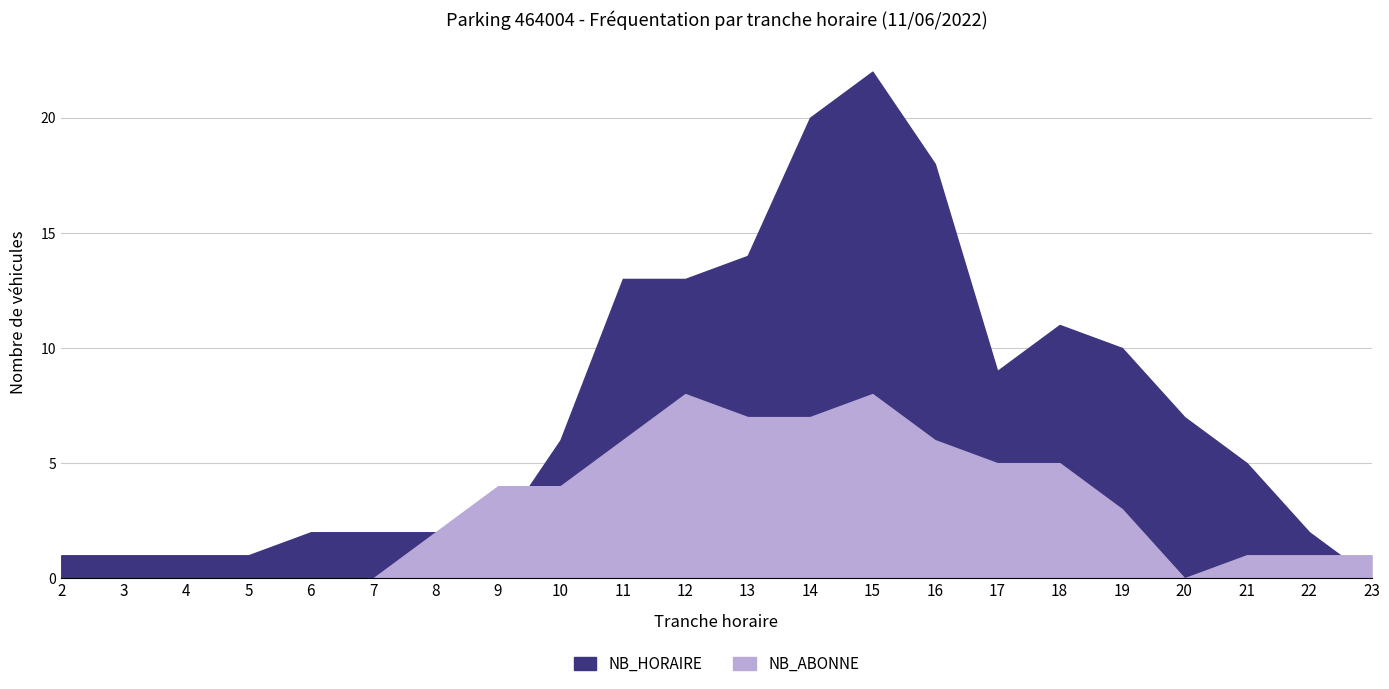

Which series has the largest total across all categories?

NB_HORAIRE